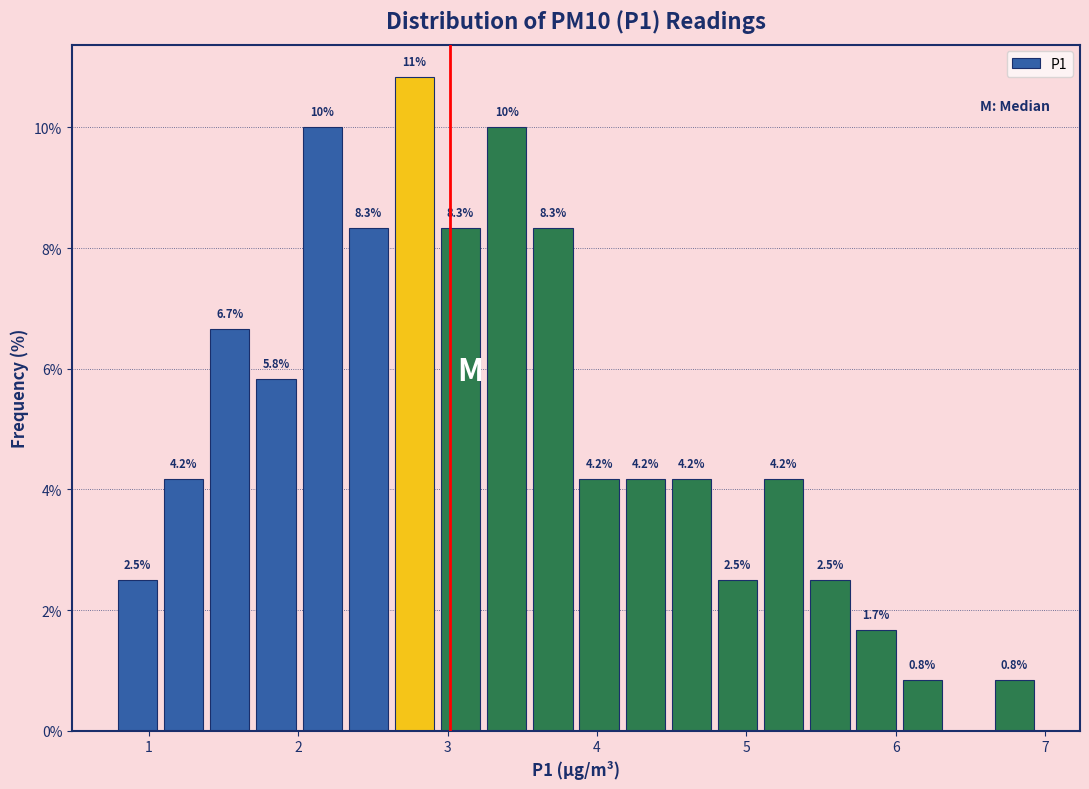

Read against the x-axis, roughly where is the centre of the tallest bar?

2.8